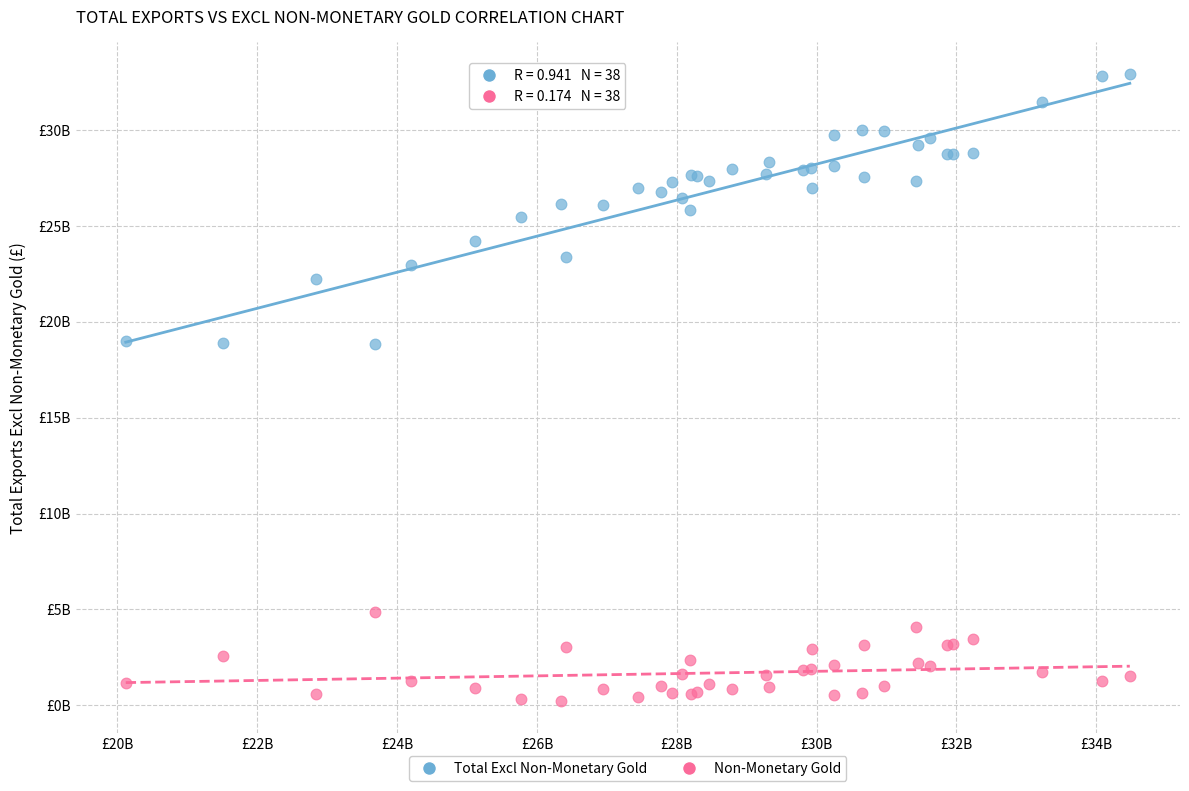

What are all the series names shown in the legend?

Total Excl Non-Monetary Gold, Non-Monetary Gold